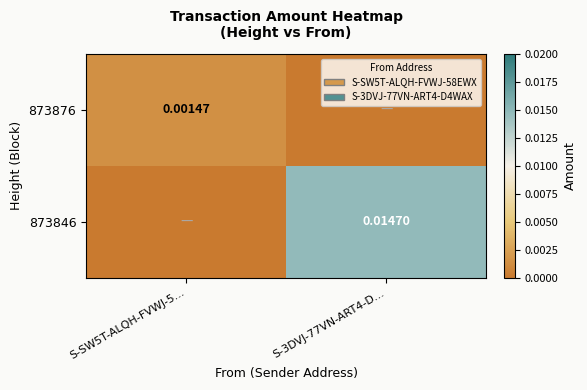

At which category is the sum across all series the highest?

S-3DVJ-77VN-ART4-D...